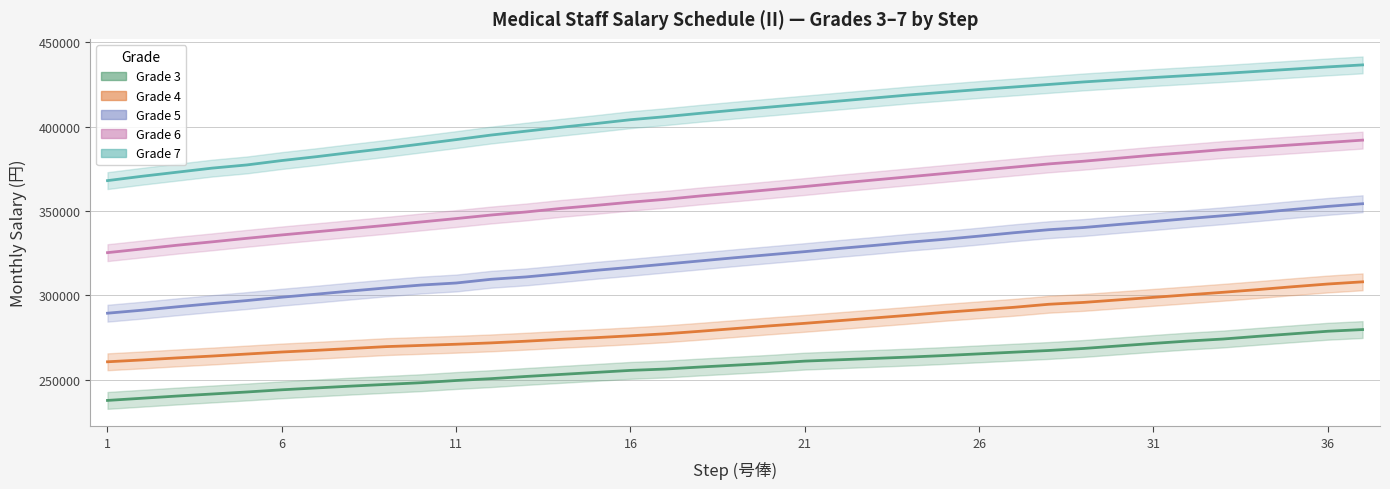

True or false: Grade 7 and Grade 4 intersect in this chart.

False